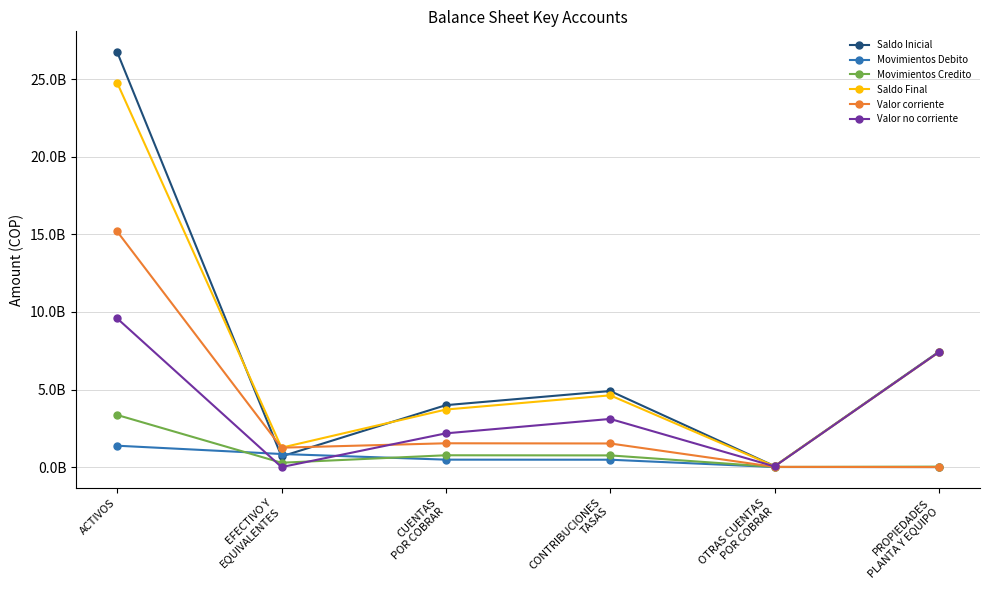

What position from the left is CUENTAS
POR COBRAR?

3